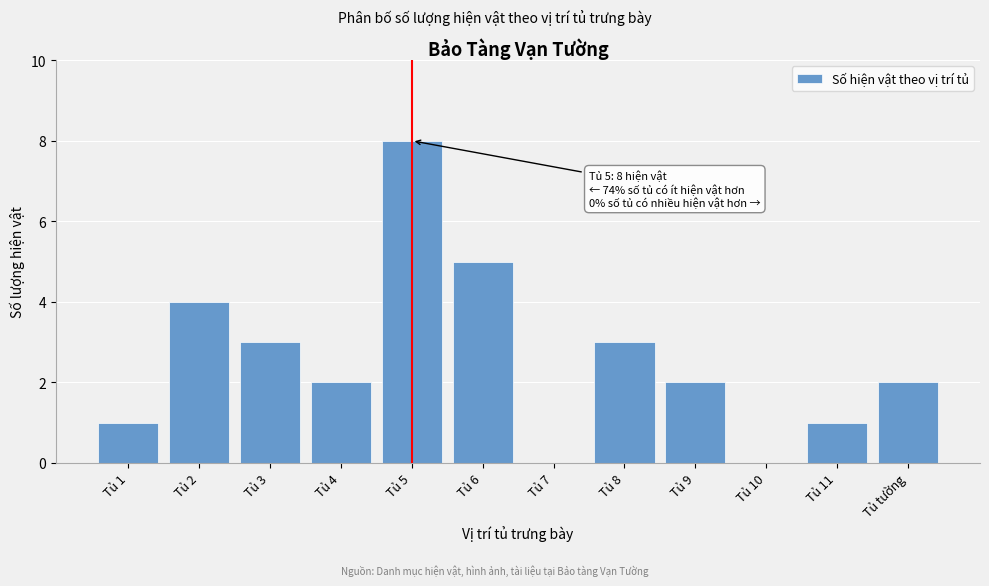

Reading left to right, transcribe all the data shown in this chart.

Tủ 1=1	Tủ 2=4	Tủ 3=3	Tủ 4=2	Tủ 5=8	Tủ 6=5	Tủ 7=0	Tủ 8=3	Tủ 9=2	Tủ 10=0	Tủ 11=1	Tủ tường=2